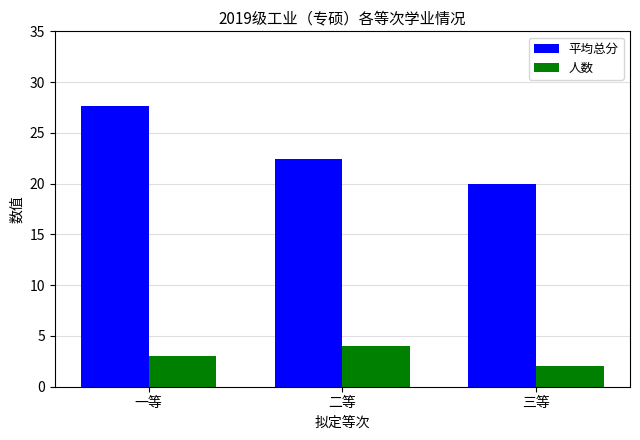

Reading left to right, transcribe all the data shown in this chart.

平均总分: 一等=27.7	二等=22.5	三等=20.0
人数: 一等=3.0	二等=4.0	三等=2.0